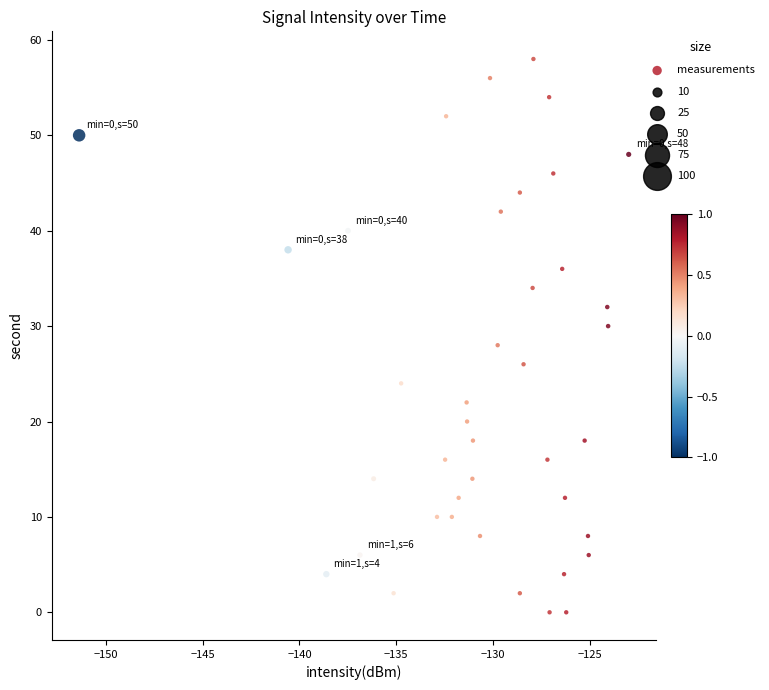

What is the range of Y values (max minus min)?

58